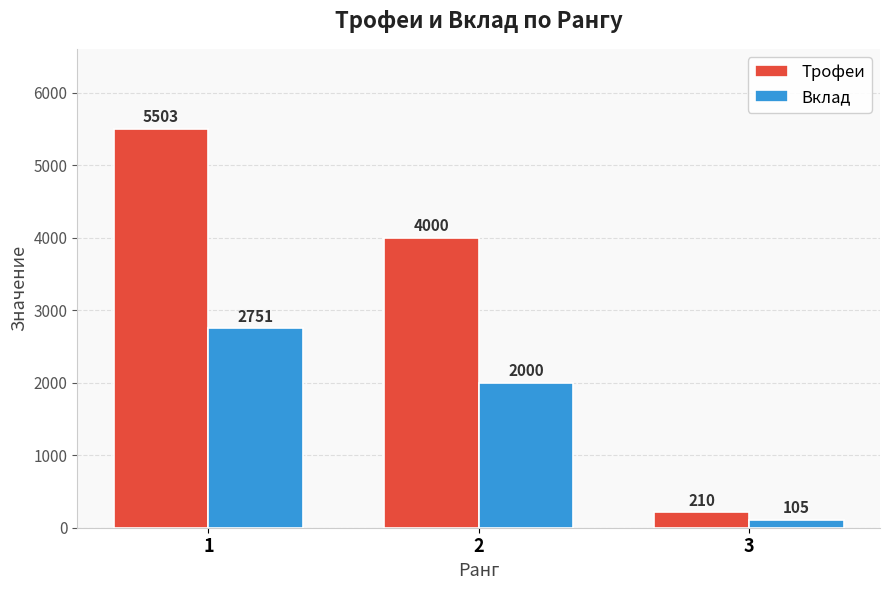

Which category has the lowest value in the Вклад series?

3